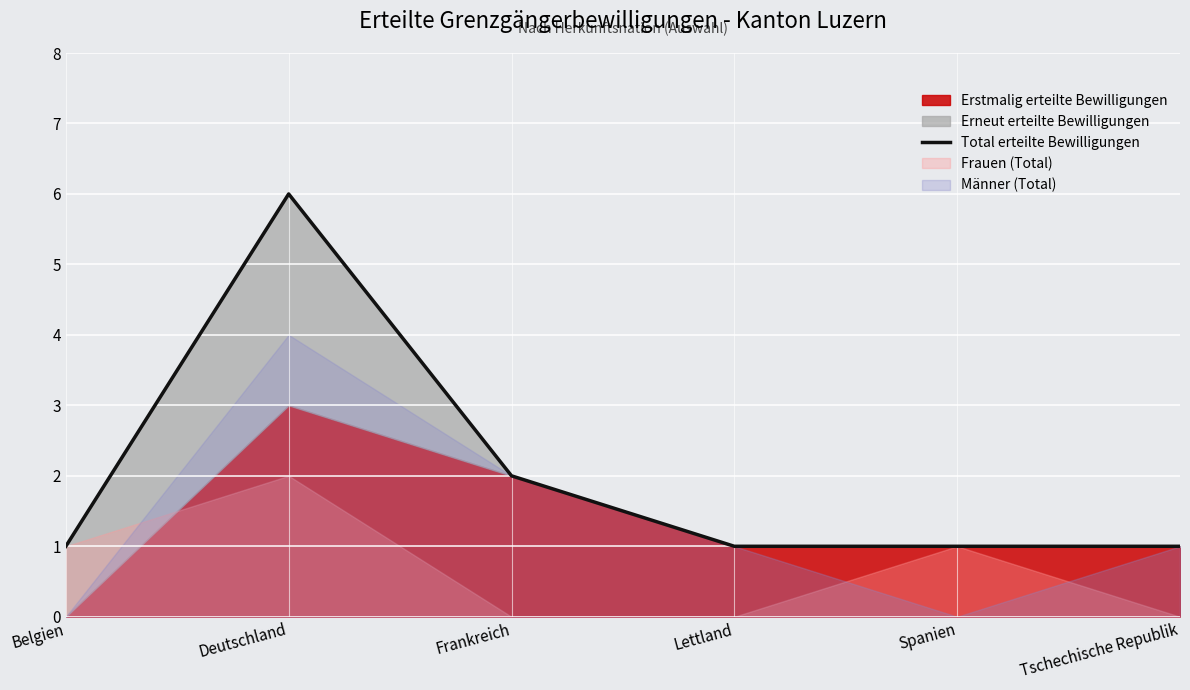

Reading left to right, list all the values displayed in this chart.

1	6	2	1	1	1